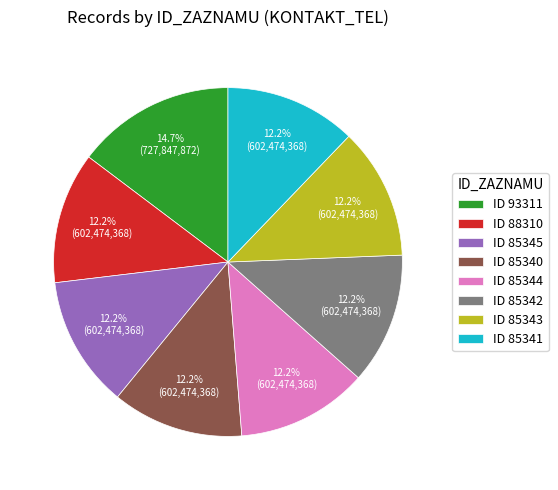

Which slice is the largest?

ID 93311